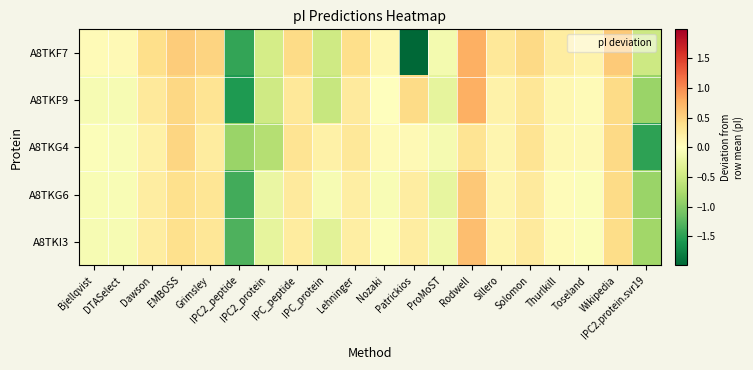

How many series are shown in this chart?

5